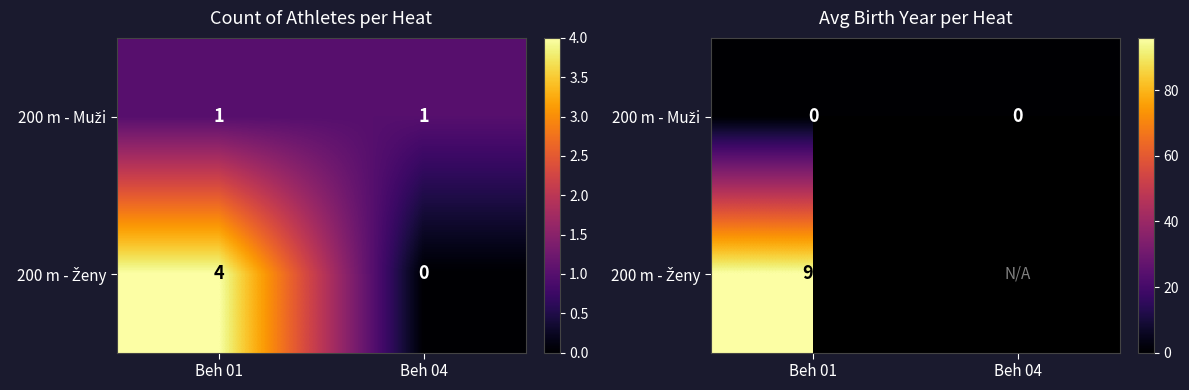

Which series has the largest total across all categories?

200 m - Muži